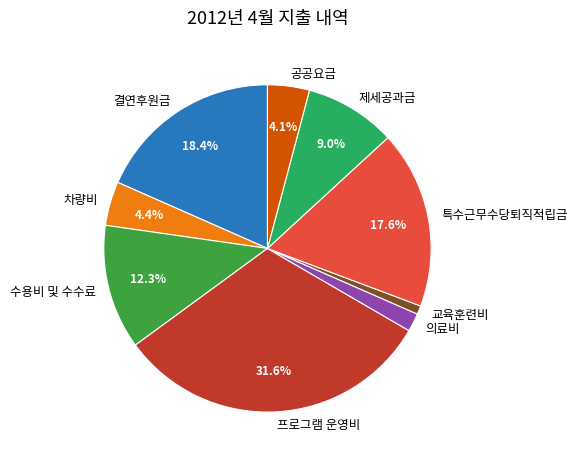

To the nearest percent, what is the combined percentage of 의료비 and 결연후원금?

20%